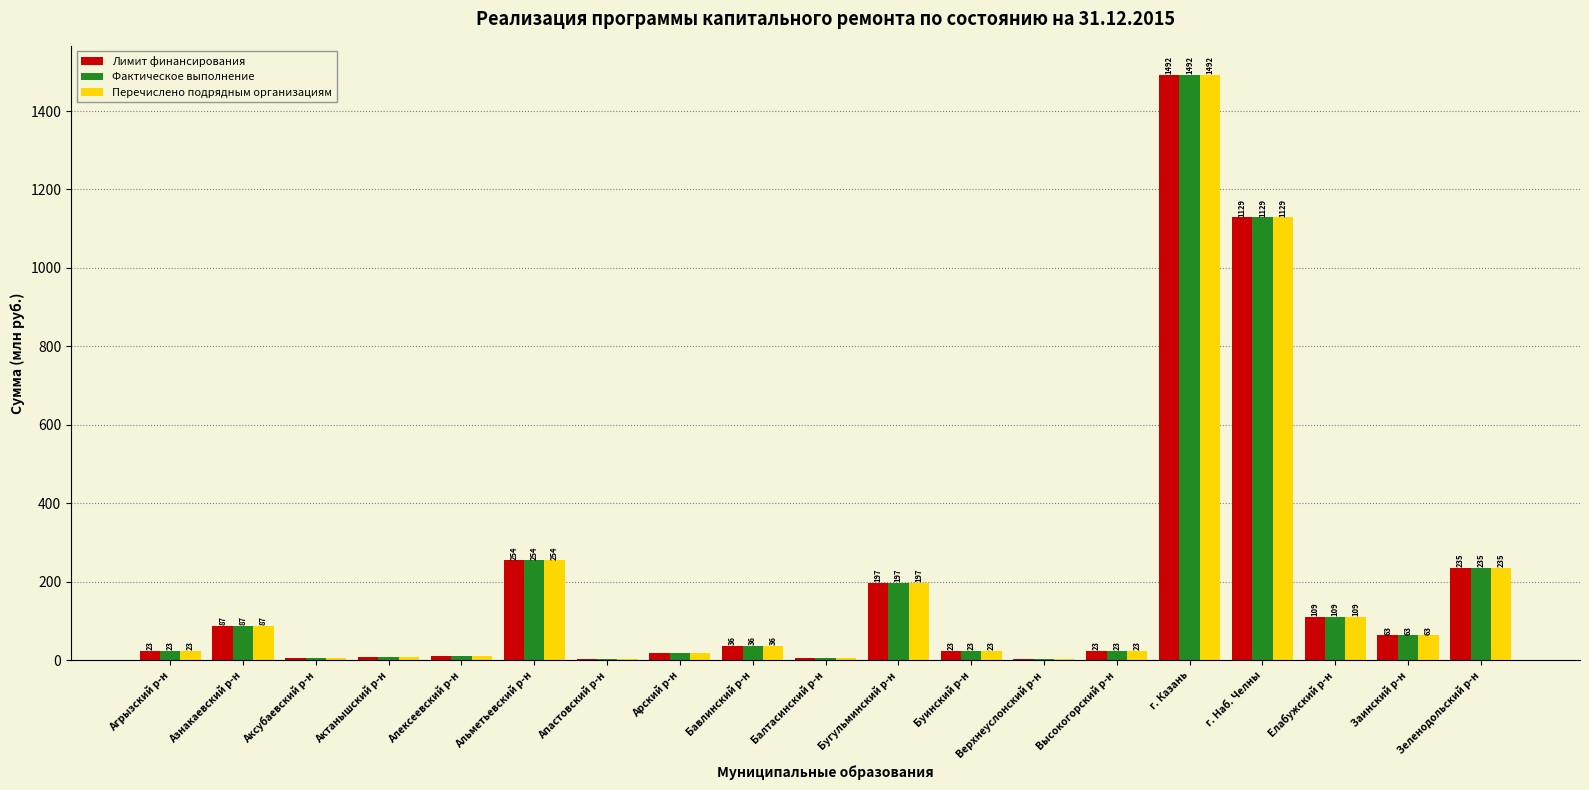

What is the greatest value displayed?

1491.7